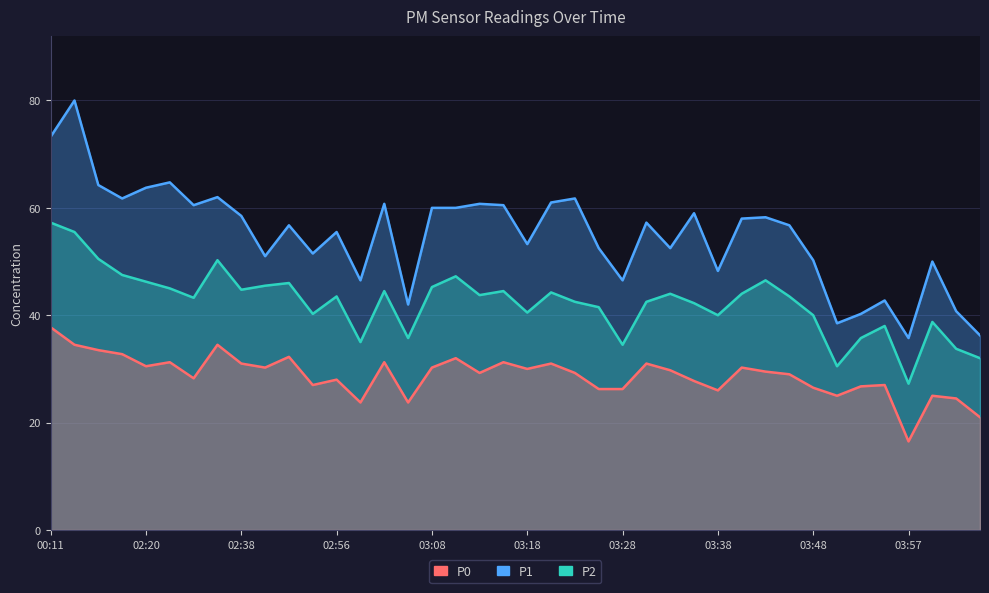

True or false: P0 and P1 cross at least once.

False